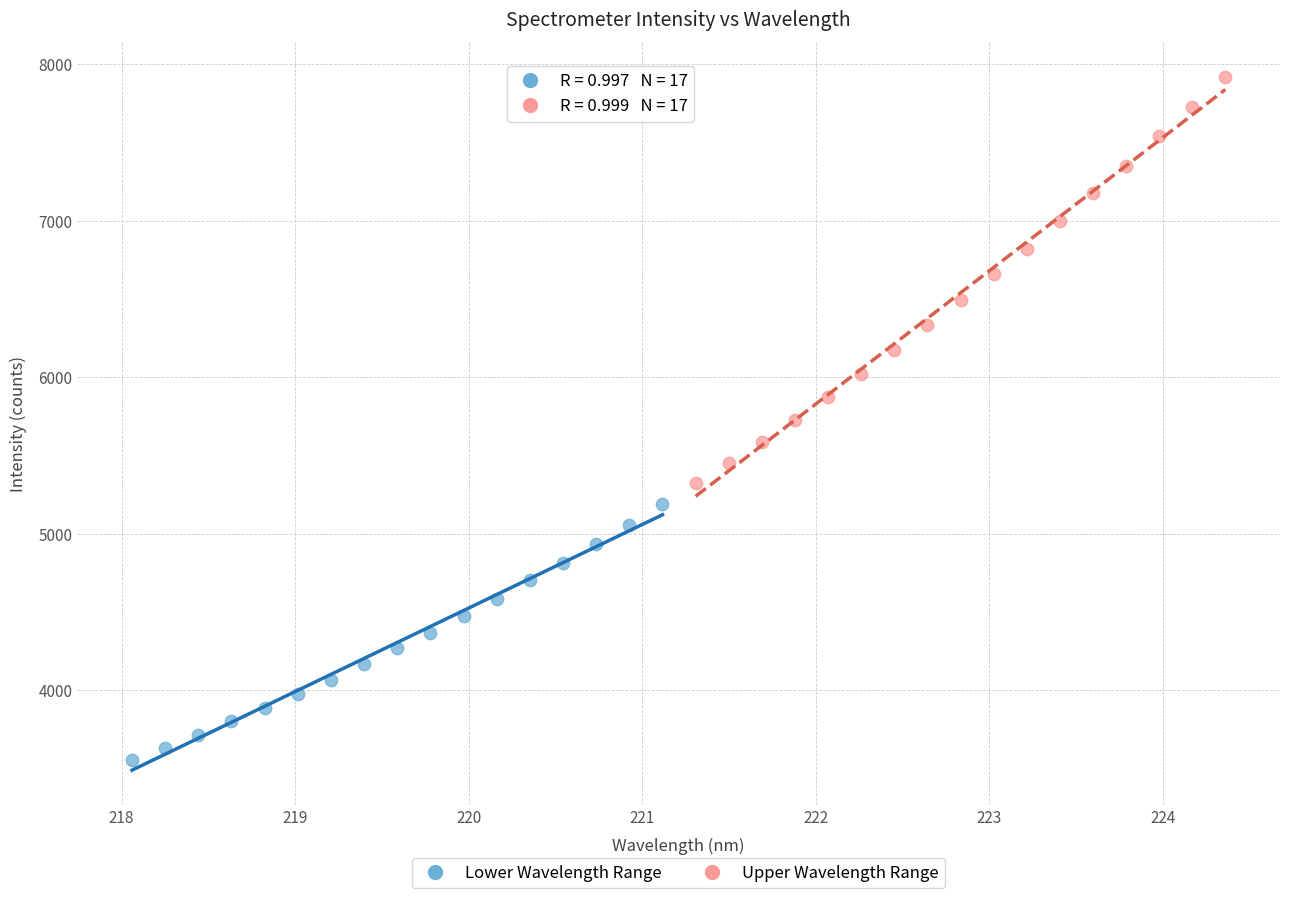

Which series contains the lowest Y value?

Lower Wavelength Range